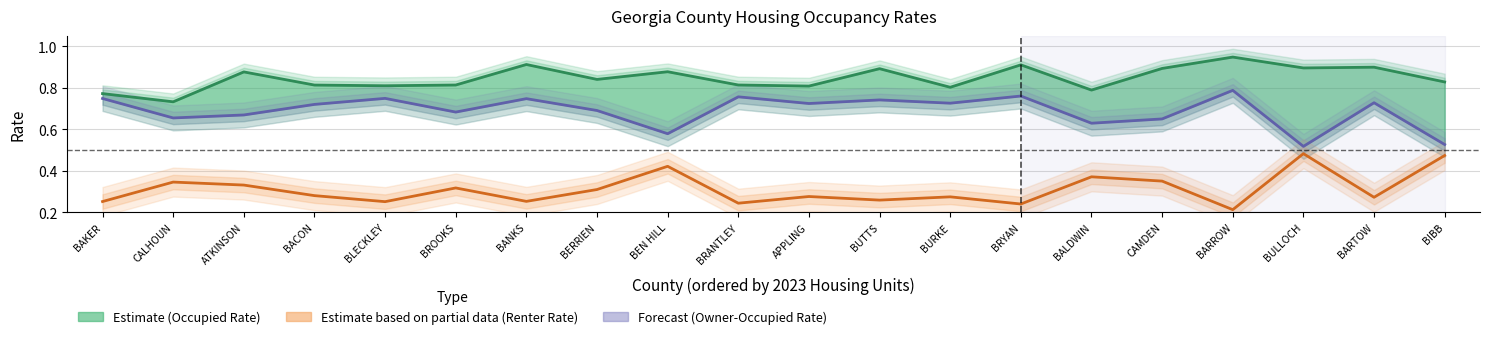

True or false: Occupied Rate (Estimate) and Owner-Occupied Rate (Forecast) intersect in this chart.

False